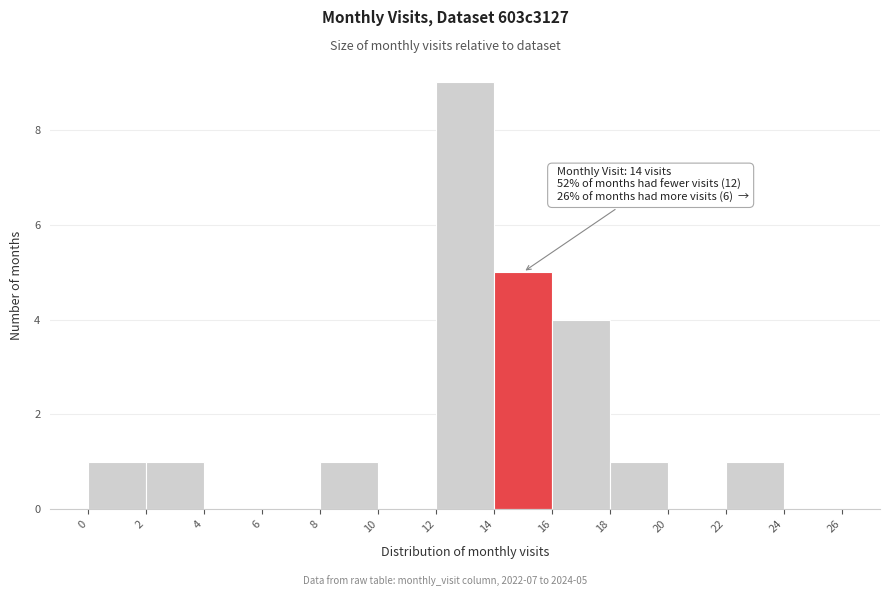

Which range on the x-axis has the tallest bar?

12 to 14